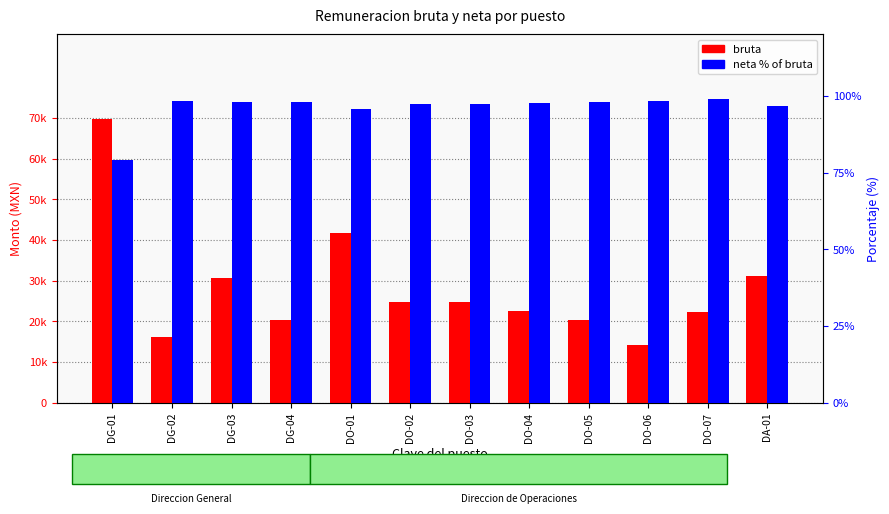

How many bars are there in total?

24